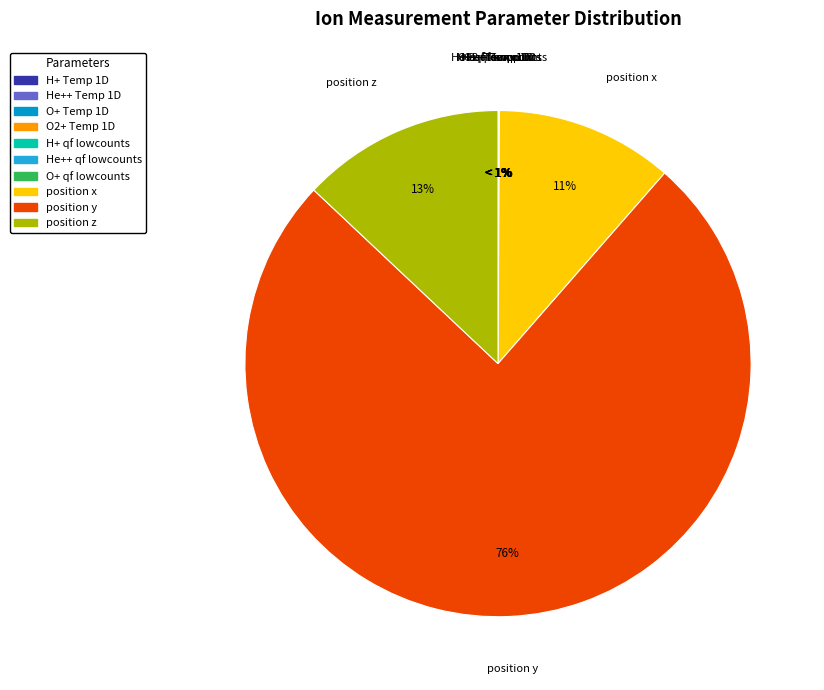

Which slice is the largest?

position y